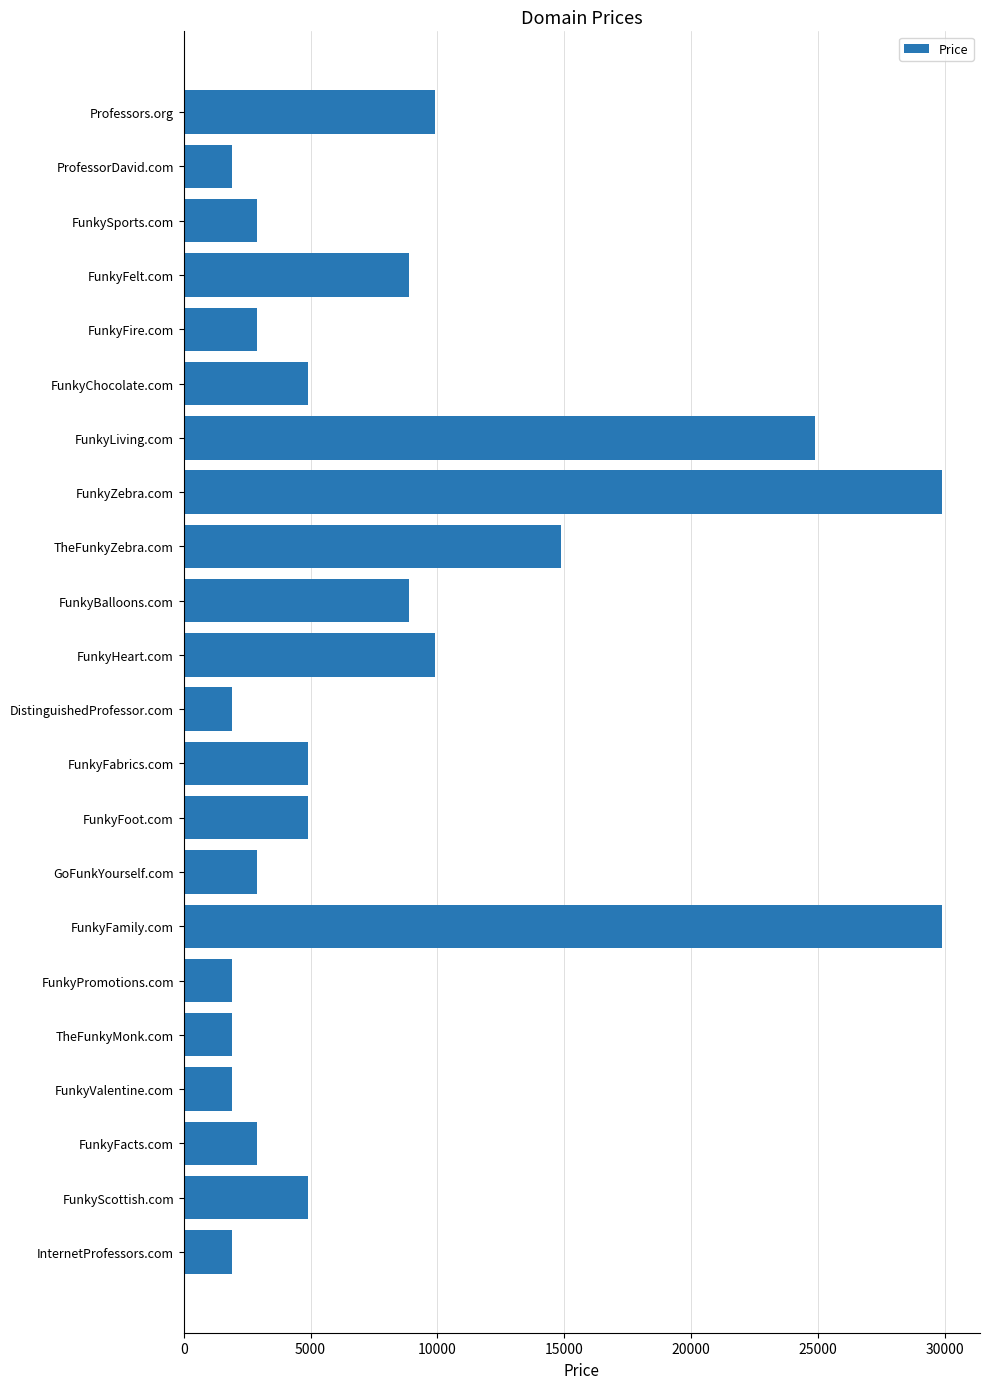

What is the value of the 16th bar from the top?

29888